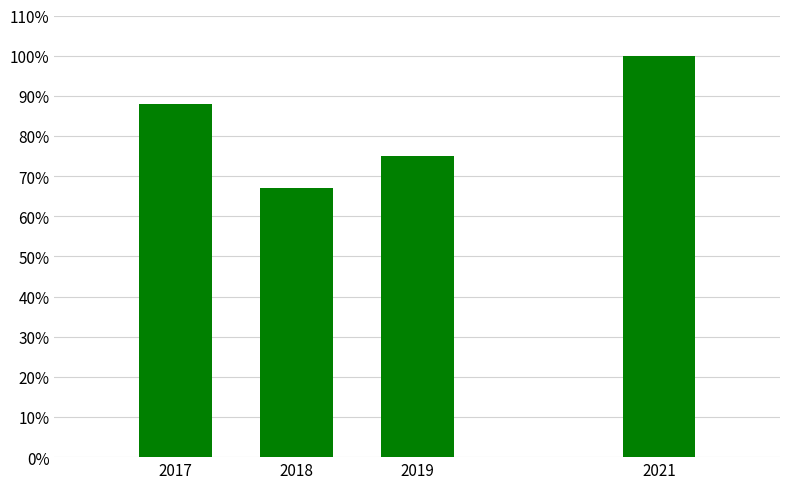

Which label corresponds to the smallest value in the chart?

2018